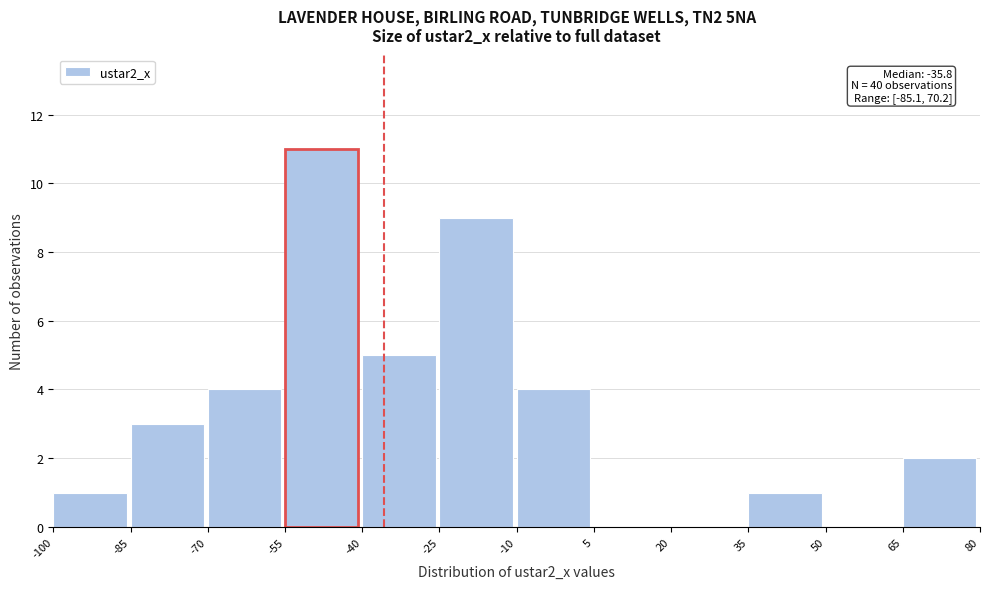

Which range on the x-axis has the tallest bar?

-55 to -40